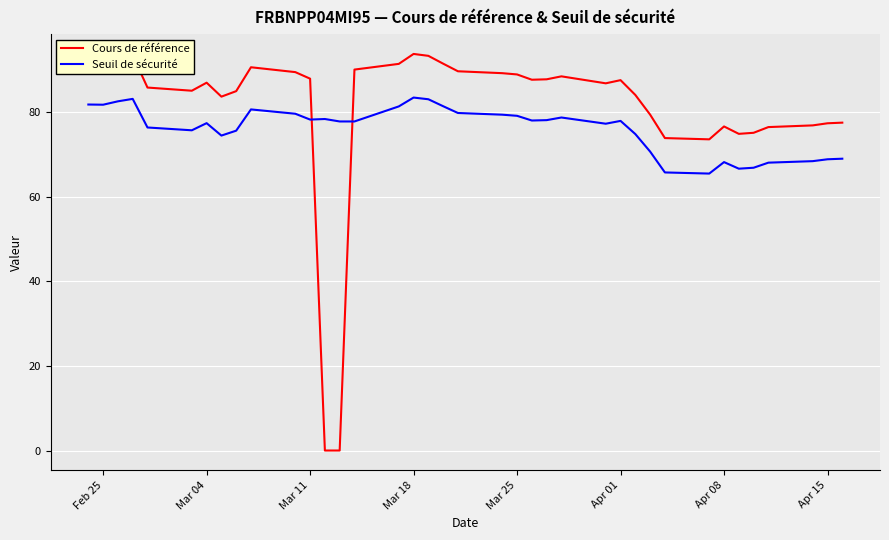

True or false: Seuil de sécurité has more than 1 points higher than both neighbors.

True